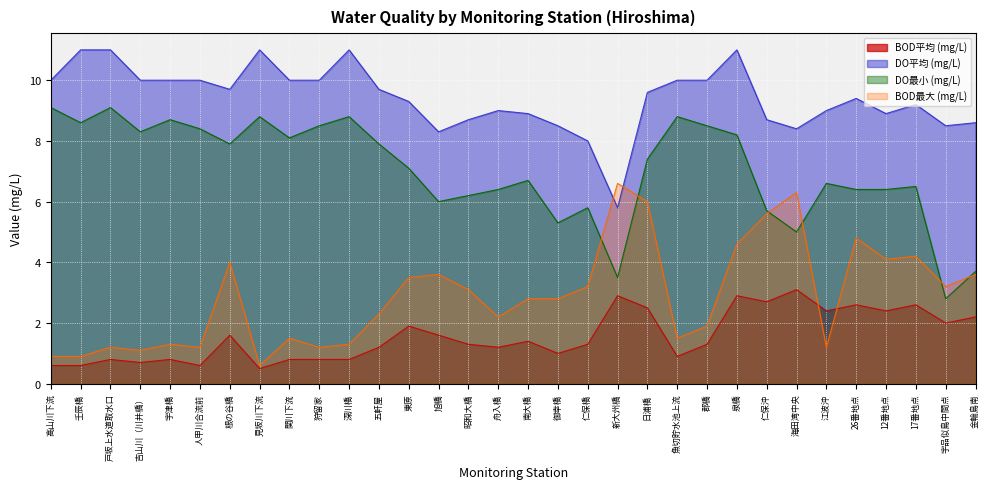

What is the difference between the maximum and minimum values in the DO平均 (mg/L) series?

5.2